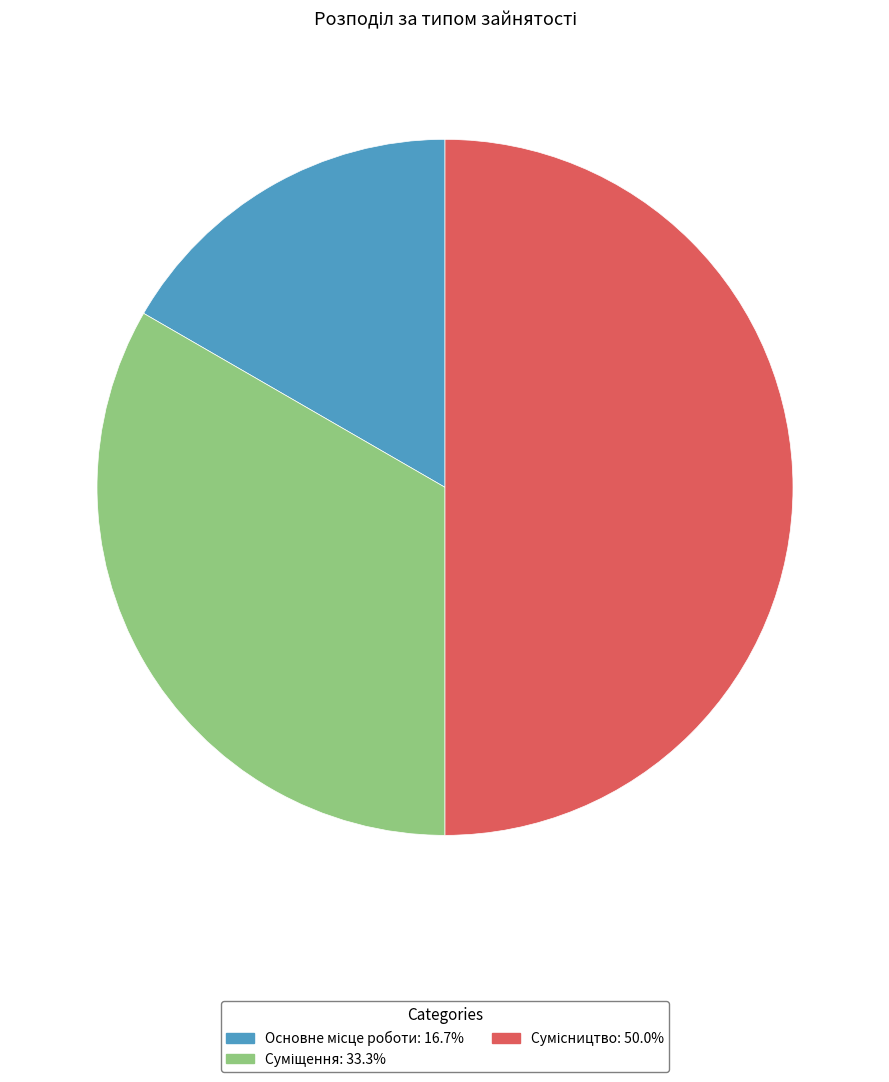

Which slice is the largest?

Сумісництво